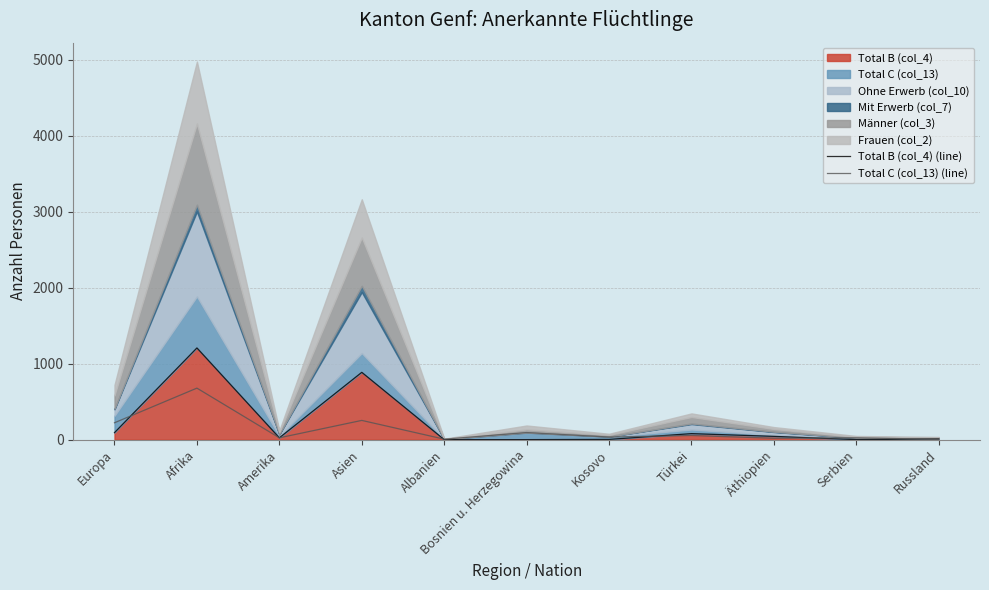

What is the highest value of the Total C (col_13) (line) series?

678